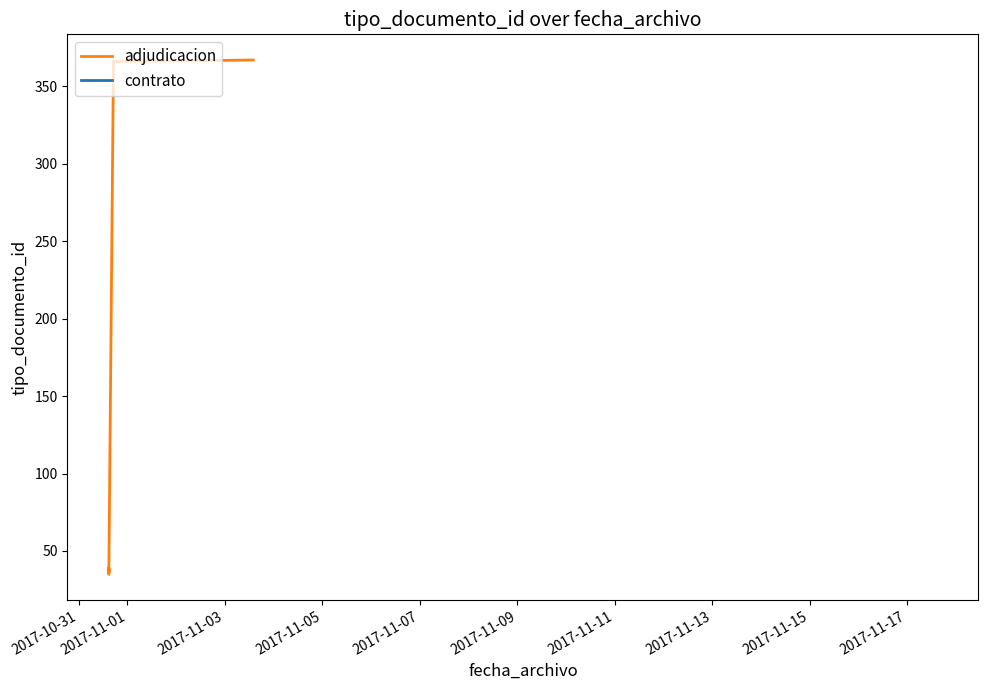

What is the change in value from 2017-11-01 to 2017-11-05?

+1